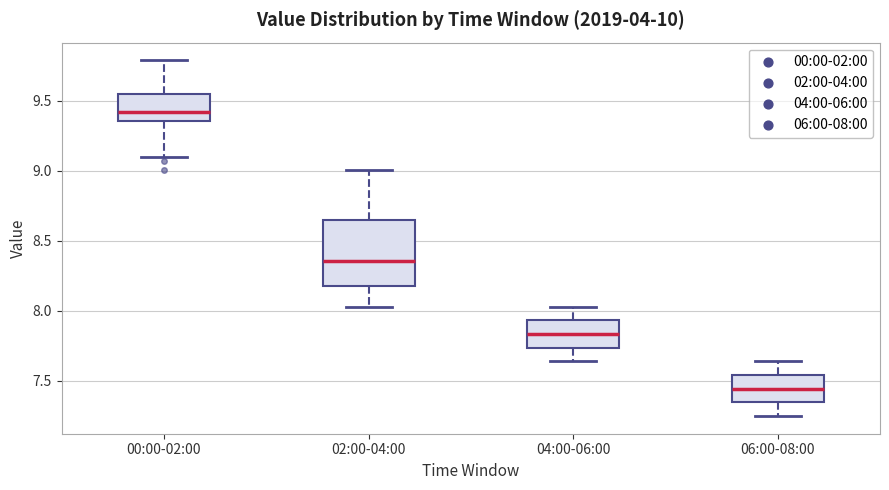

Reading left to right, read every box against the y-axis: the position of its median line, the range the box covers, and the ends of its whiskers. The values are not printed on the chart, so give them approximately, as read against the axis.

00:00-02:00: median 9.40, box 9.35 to 9.55, whiskers 9.10 to 9.80
02:00-04:00: median 8.35, box 8.20 to 8.65, whiskers 8.05 to 9.00
04:00-06:00: median 7.85, box 7.75 to 7.95, whiskers 7.65 to 8.05
06:00-08:00: median 7.45, box 7.35 to 7.55, whiskers 7.25 to 7.65